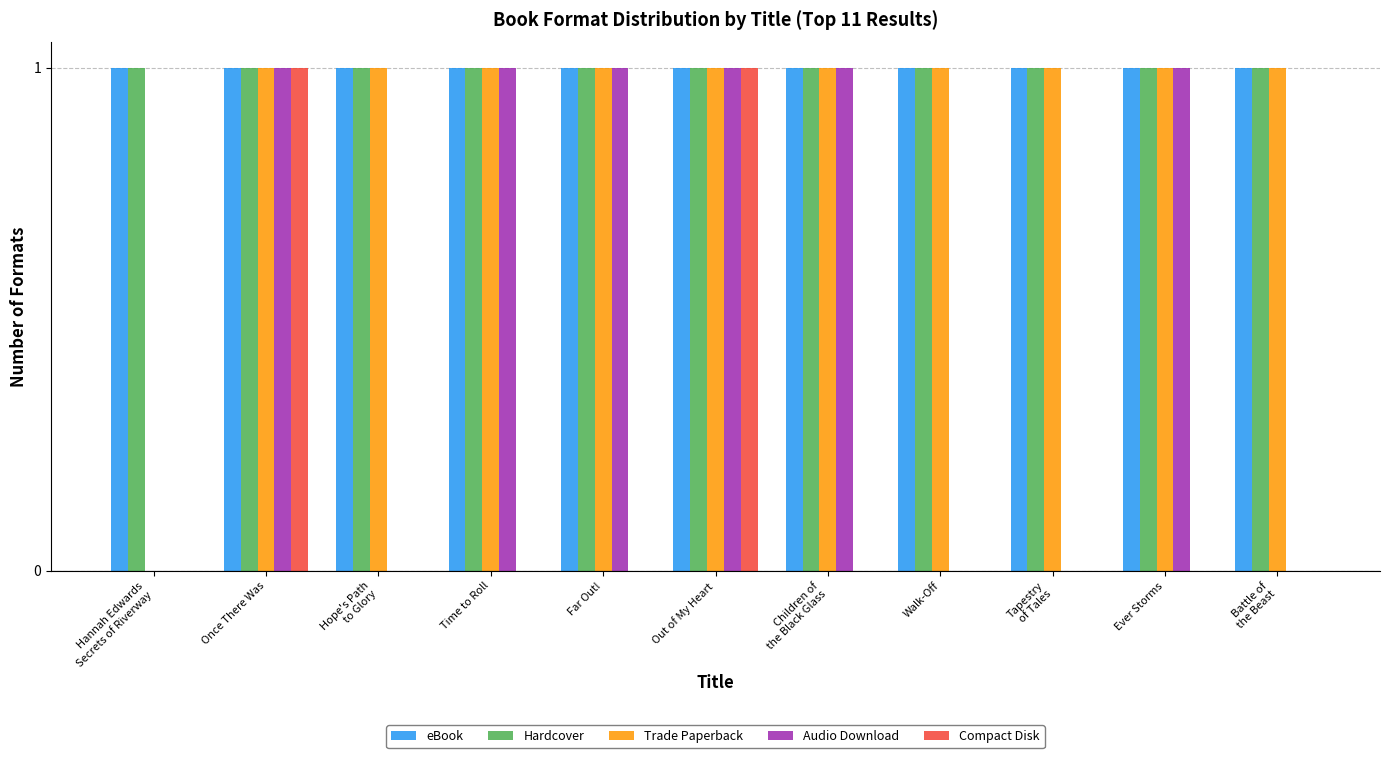

The Compact Disk series shows -1 at Battle of
the Beast. True or false?

False